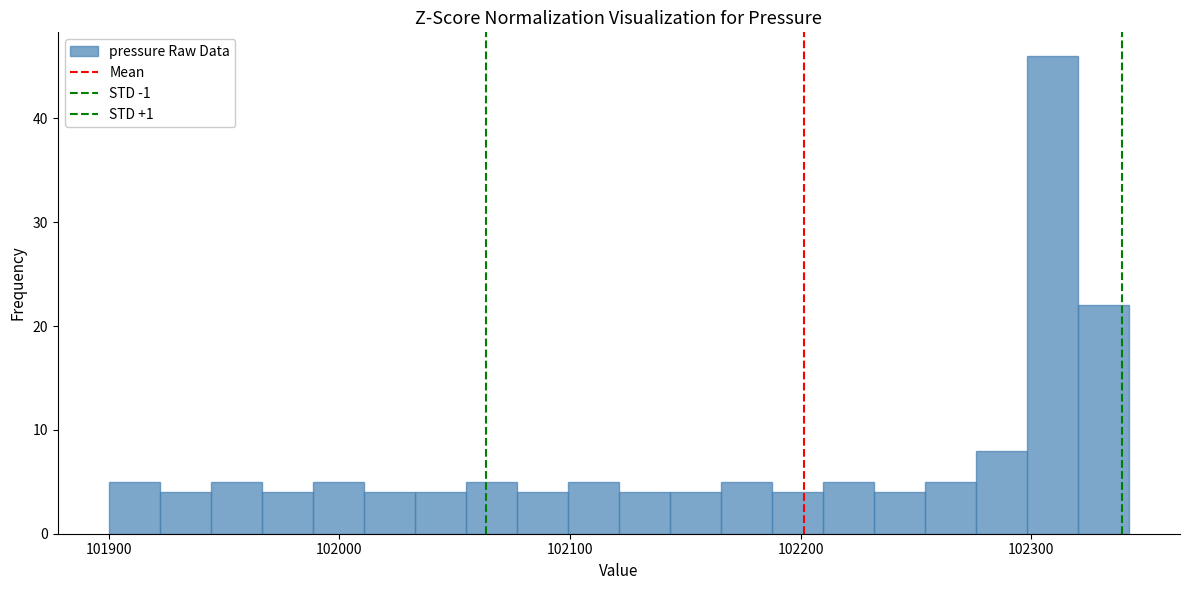

Read against the x-axis, roughly where is the centre of the tallest bar?

102310